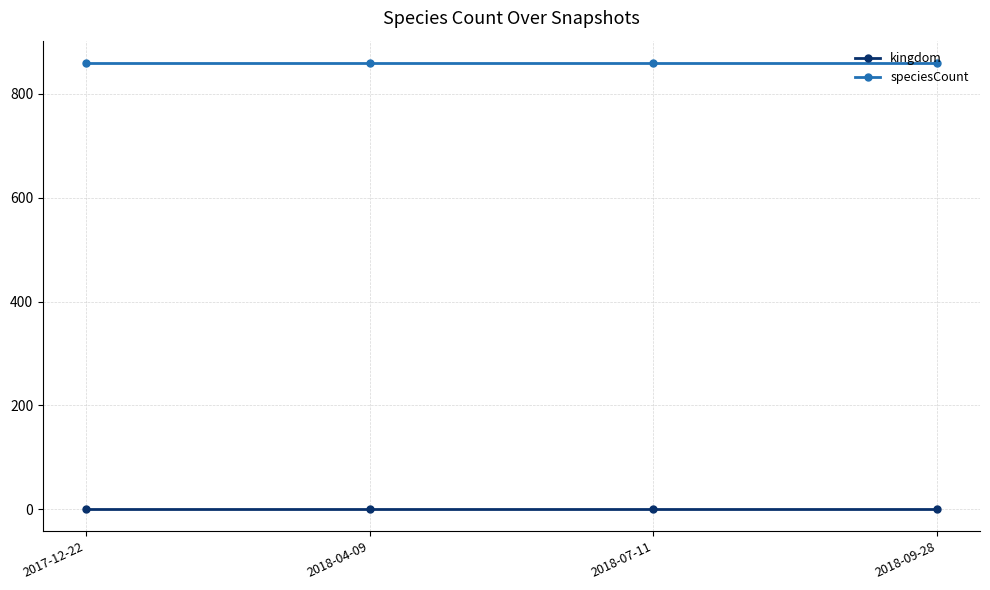

At how many categories does at least one series exceed 430?

4